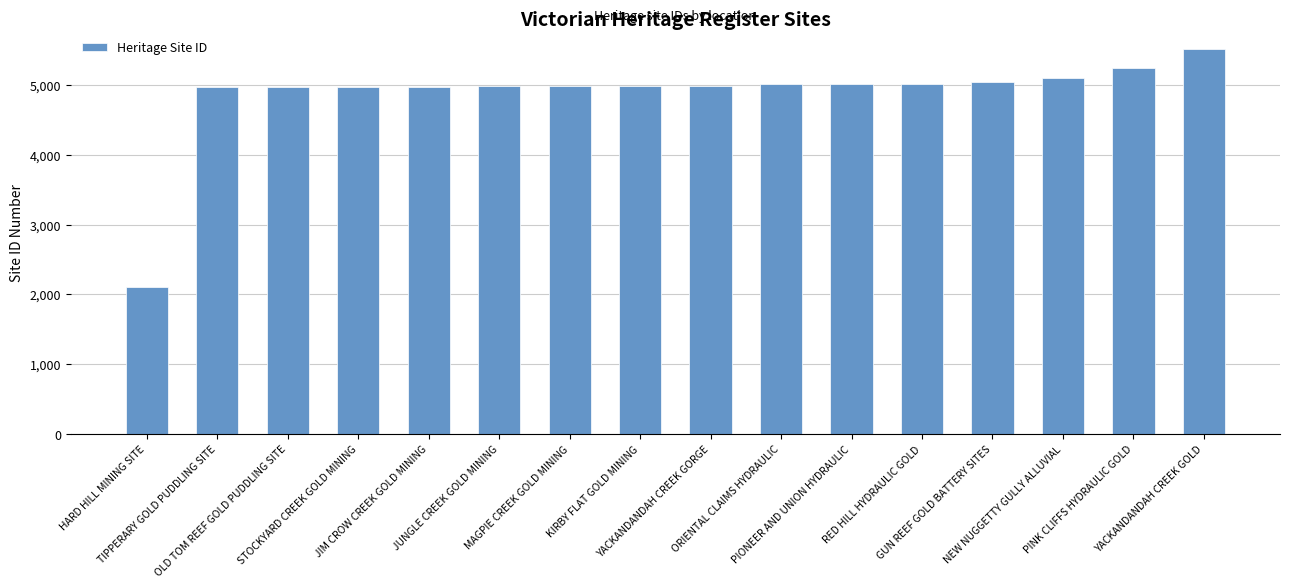

How many data points does each series have?

16